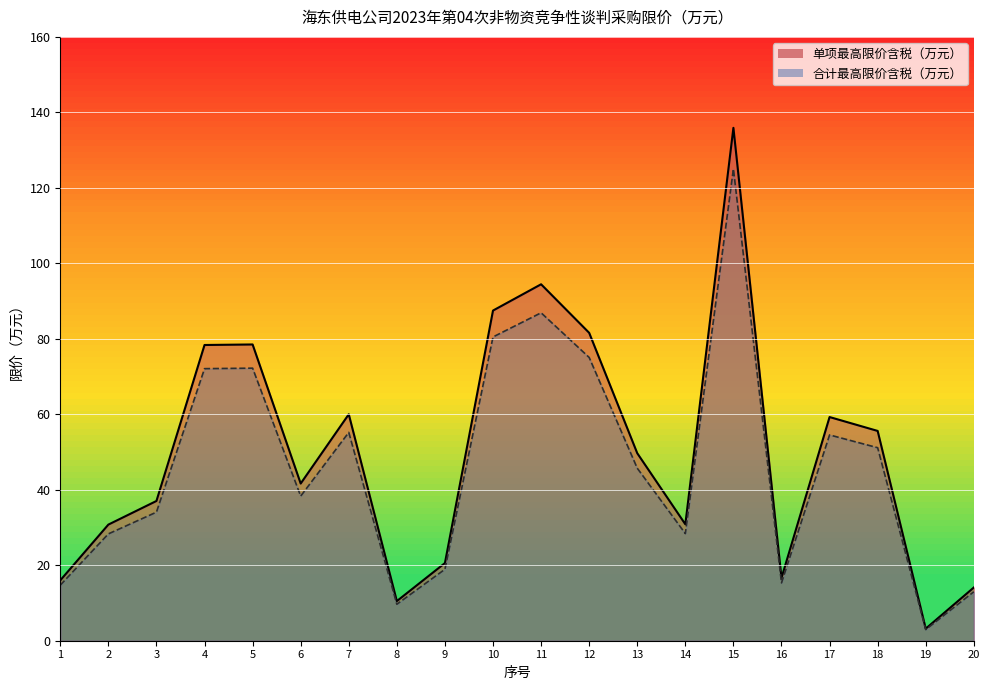

True or false: 合计最高限价含税（万元） and 单项最高限价含税（万元） intersect in this chart.

False